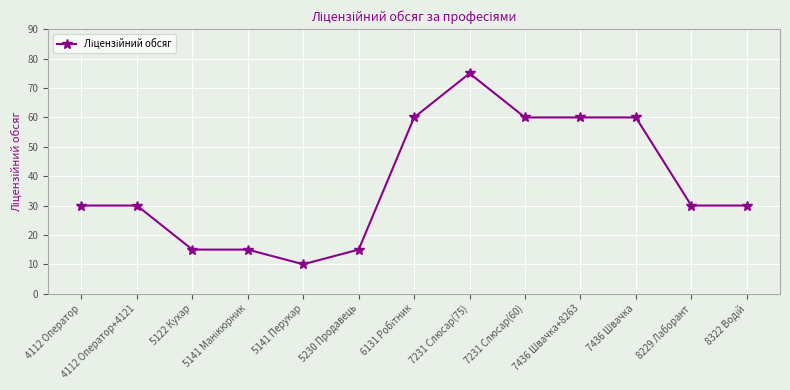

The chart shows a value of 20 at 5230 Продавець. True or false?

False